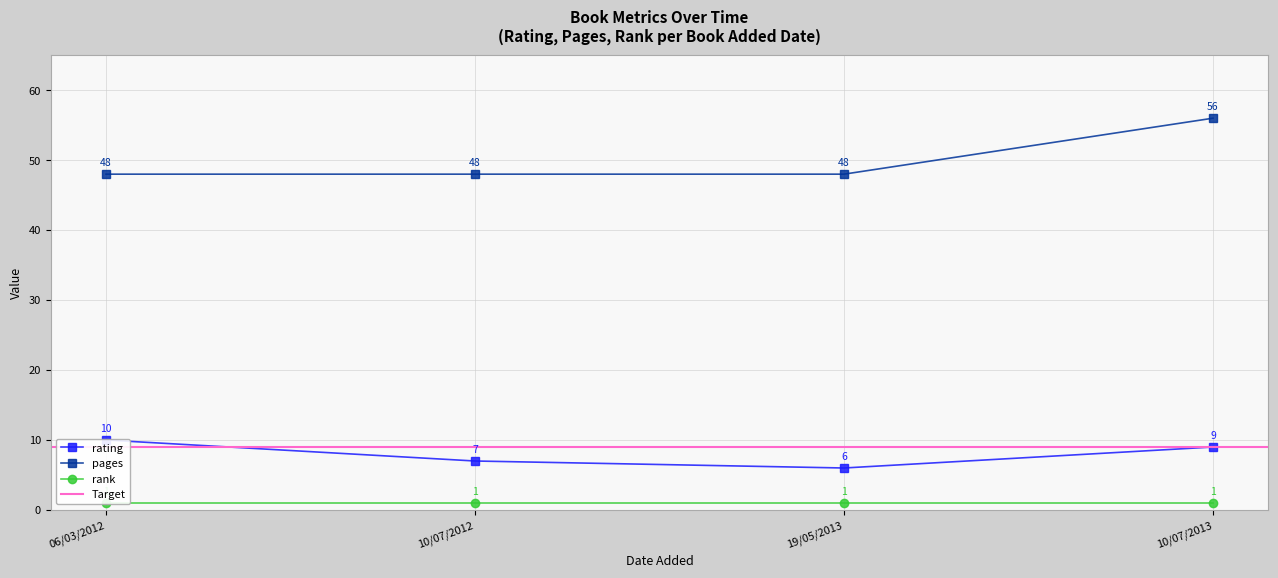

Which category has the highest value in the pages series?

10/07/2013